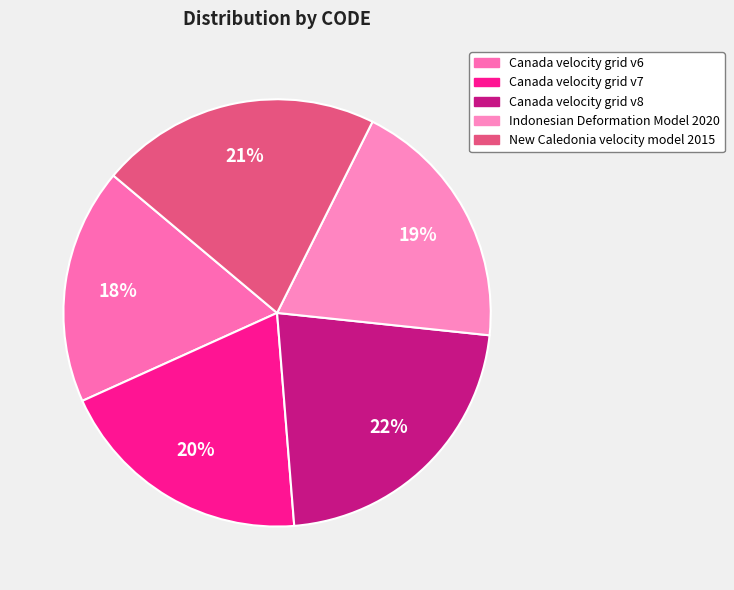

Does any single category account for the majority?

No